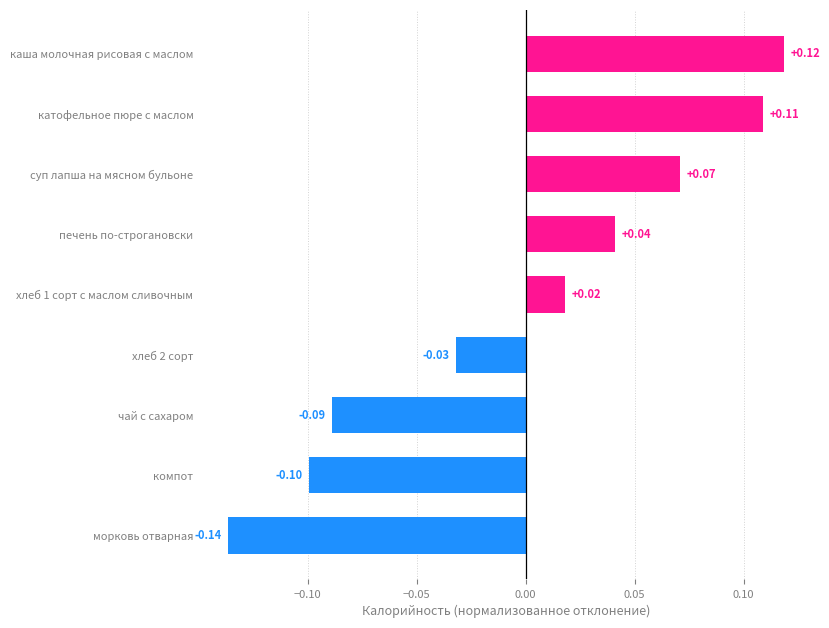

List the labels in order of value, smallest first.

морковь отварная, компот, чай с сахаром, хлеб 2 сорт, хлеб 1 сорт с маслом сливочным, печень по-строгановски, суп лапша на мясном бульоне, катофельное пюре с маслом, каша молочная рисовая с маслом